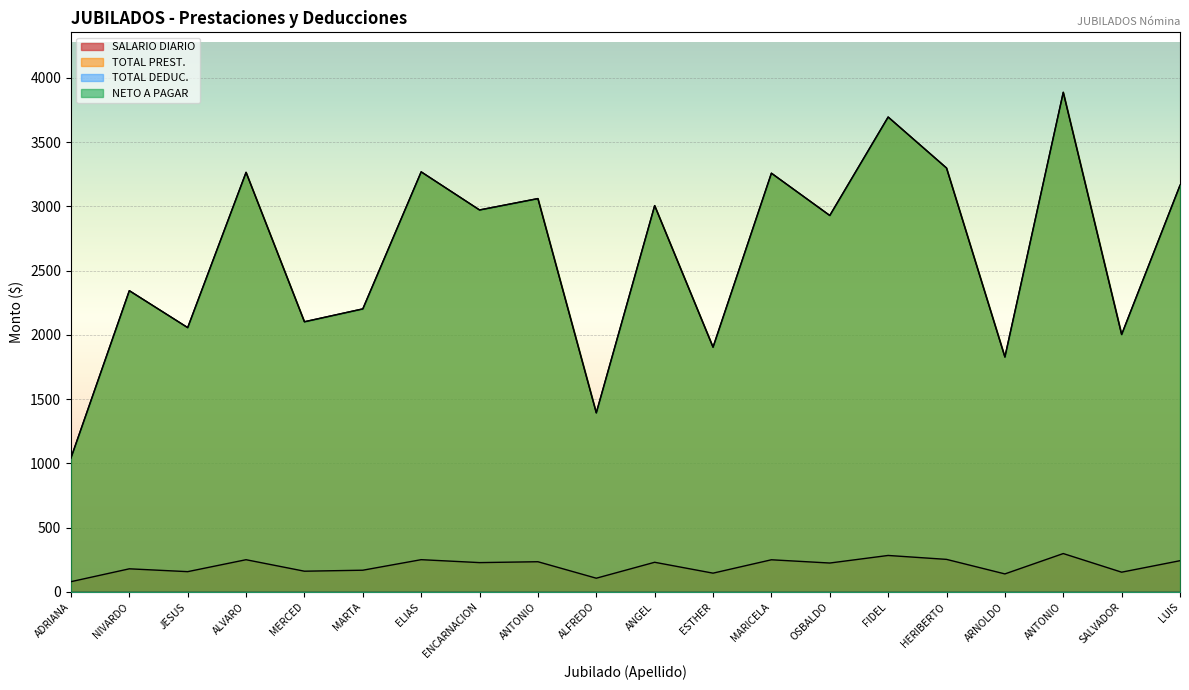

At which label does TOTAL PREST. reach its minimum?

ADRIANA